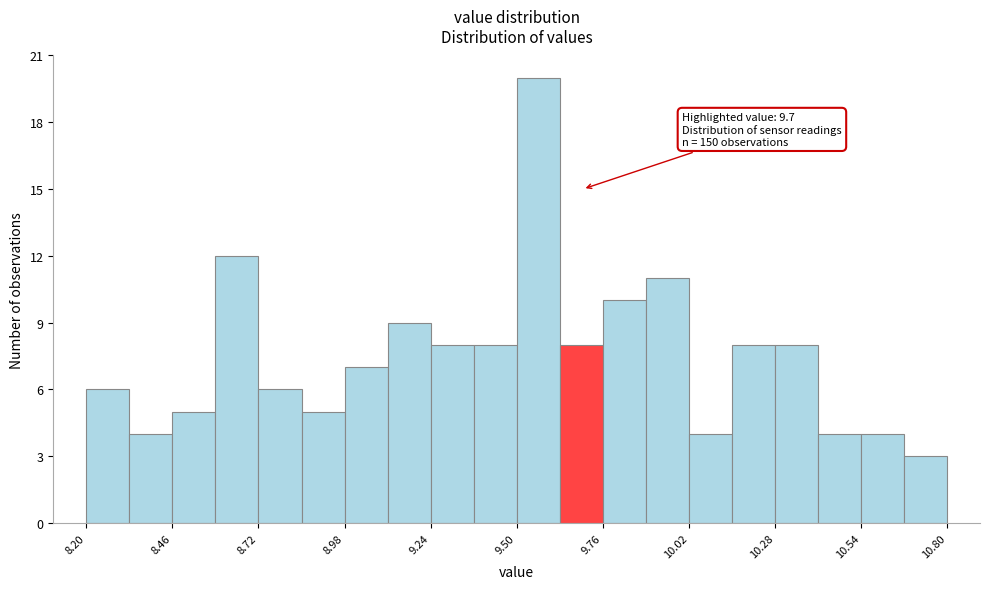

Around what value on the x-axis is the tallest bar? Give the approximate position of its centre, as read against the axis.

9.55